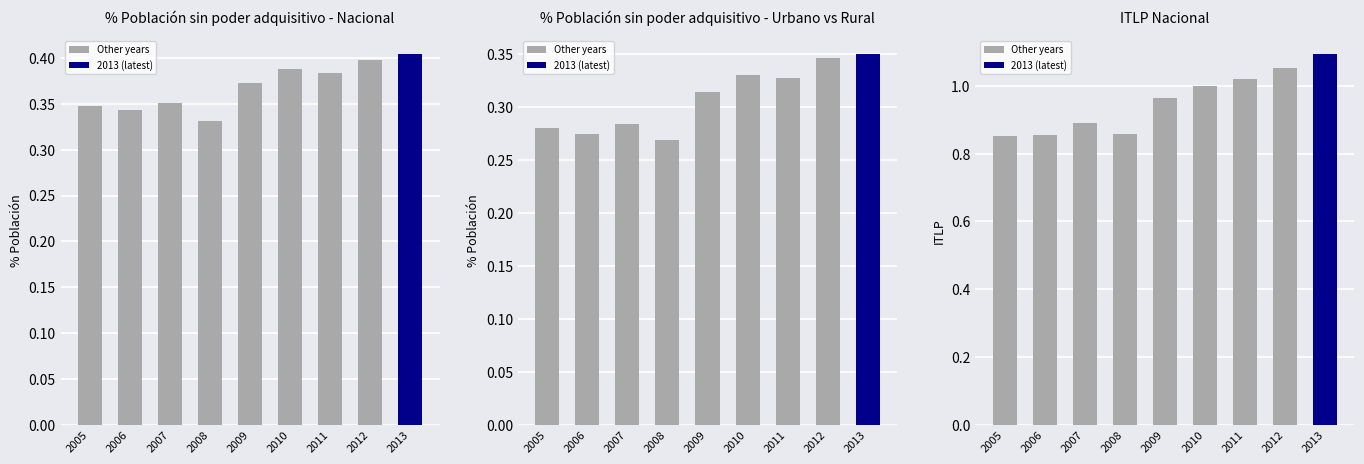

At which category is the sum across all series the highest?

2013